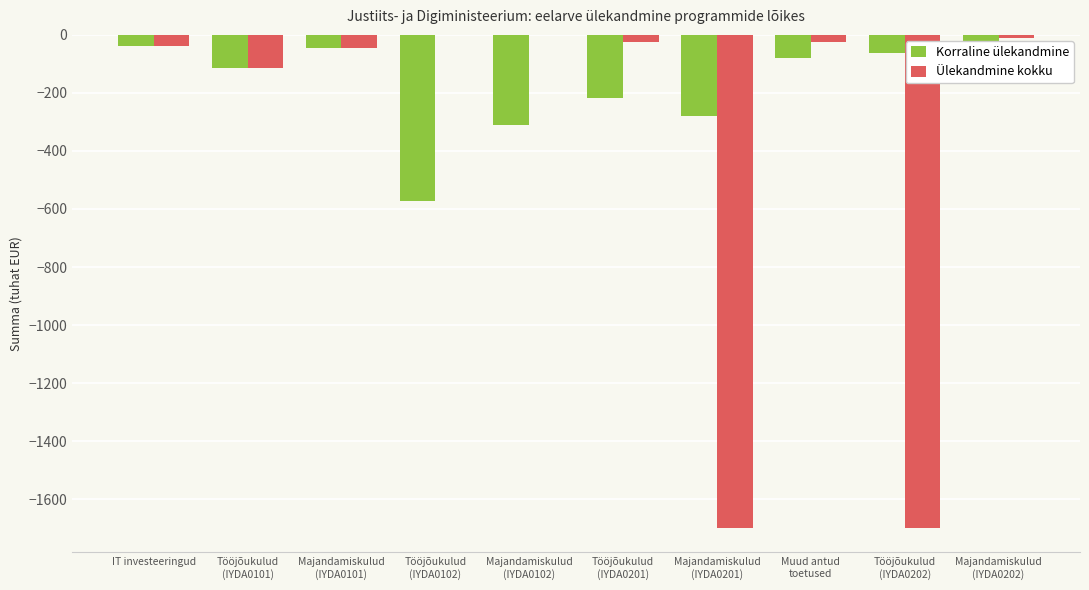

List the series in order of their peak value, lowest first.

Korraline ülekandmine, Ülekandmine kokku